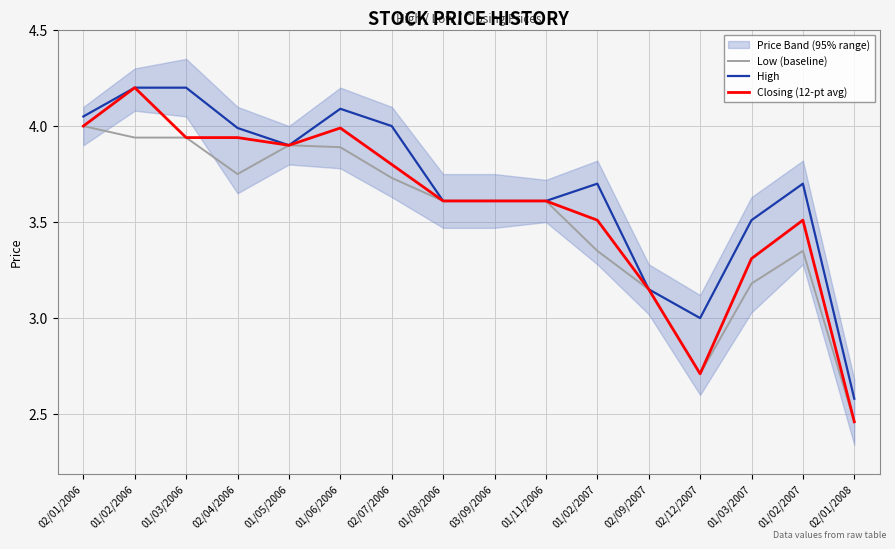

What is the minimum value for Closing (12-pt avg)?

2.5